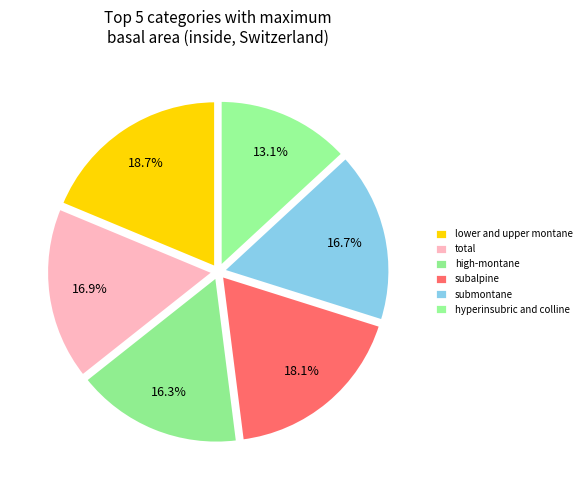

What percentage is the submontane slice, to the nearest percent?

17%